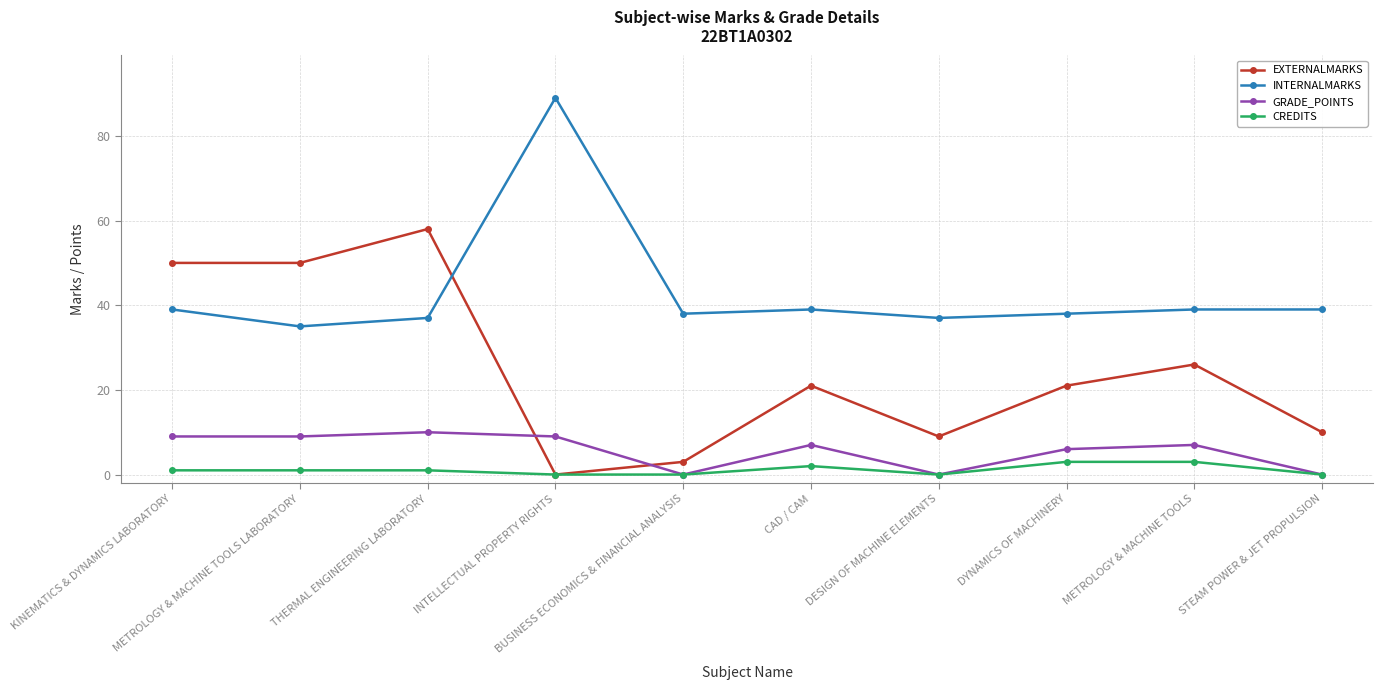

What is the average value of the INTERNALMARKS series?

43